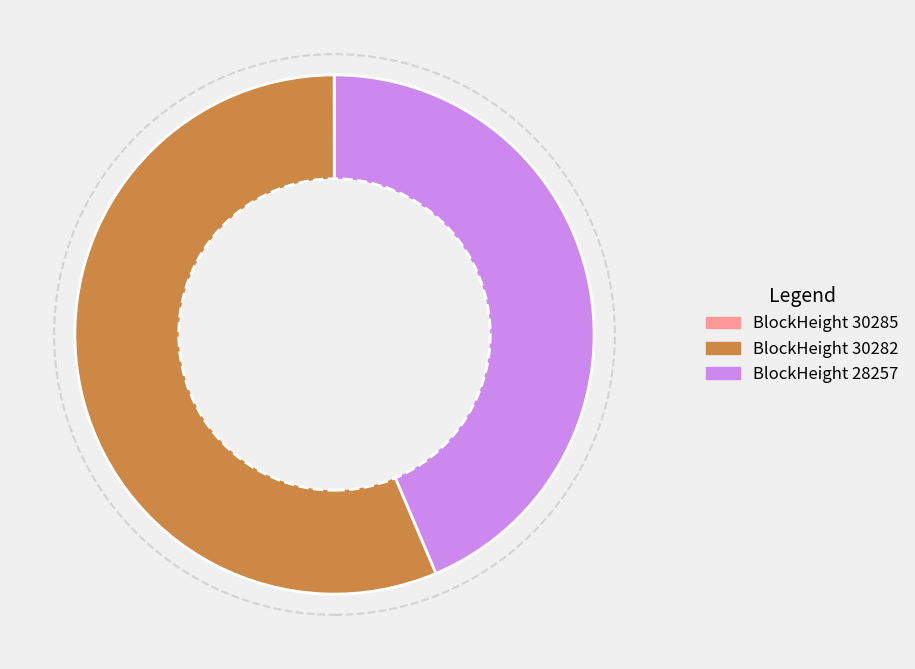

Is it true that BlockHeight 28257 is 53% of the pie?

False